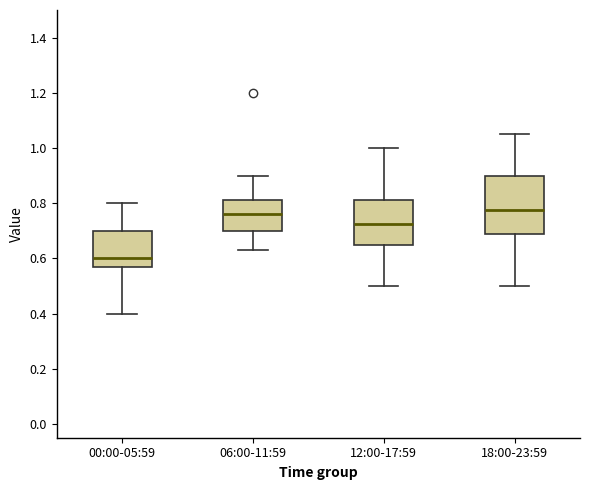

Where does the lower whisker of the box for 06:00-11:59 end on the y-axis? The values are not printed on the chart, so give them approximately, as read against the axis.

0.64